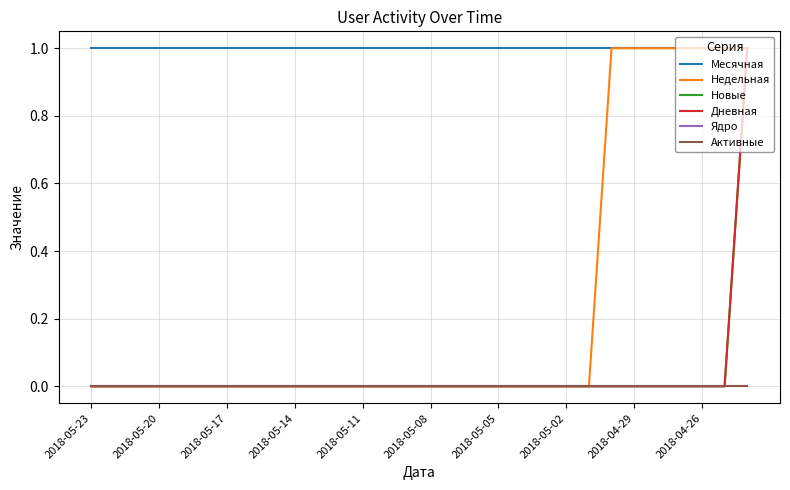

Does the chart display data point markers on the line(s)?

No